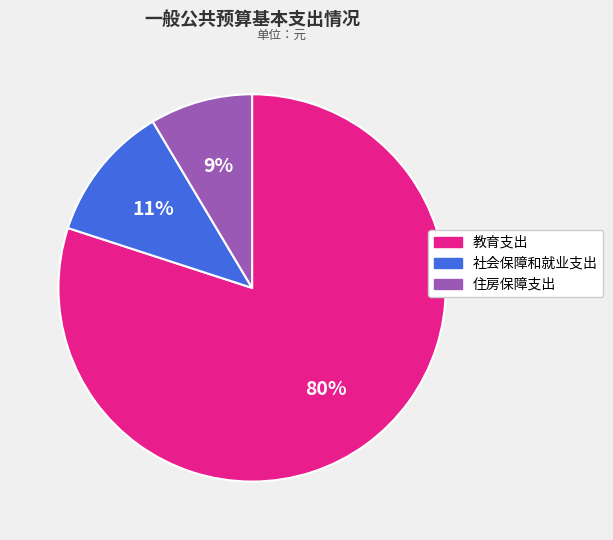

Rank the categories by value from highest to lowest.

教育支出, 社会保障和就业支出, 住房保障支出